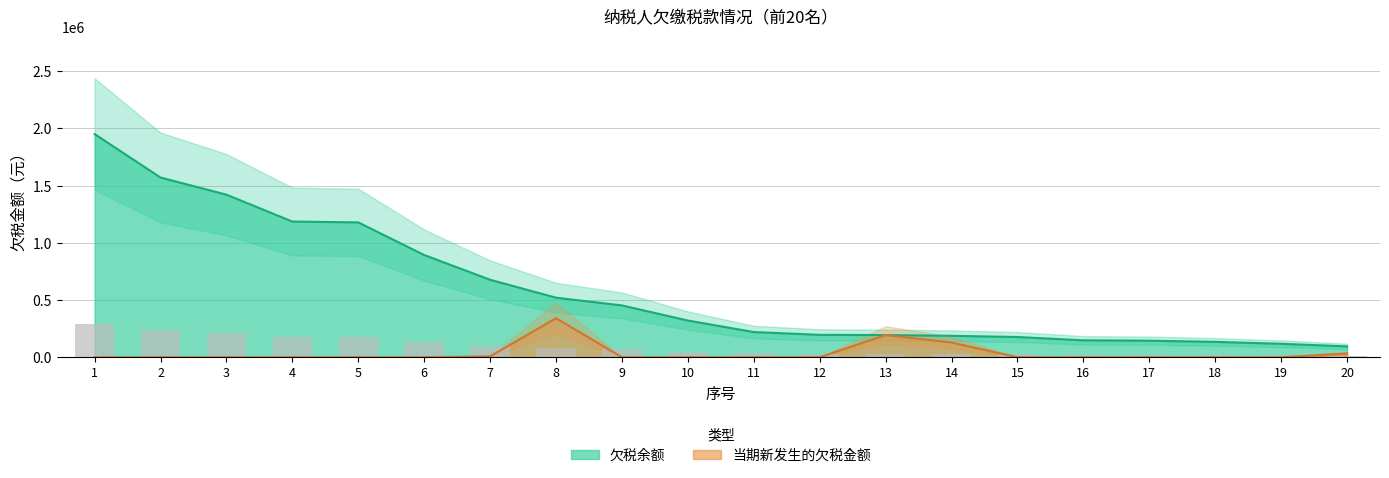

The 当期新发生的欠税金额 series shows 185665.4 at 11. True or false?

False